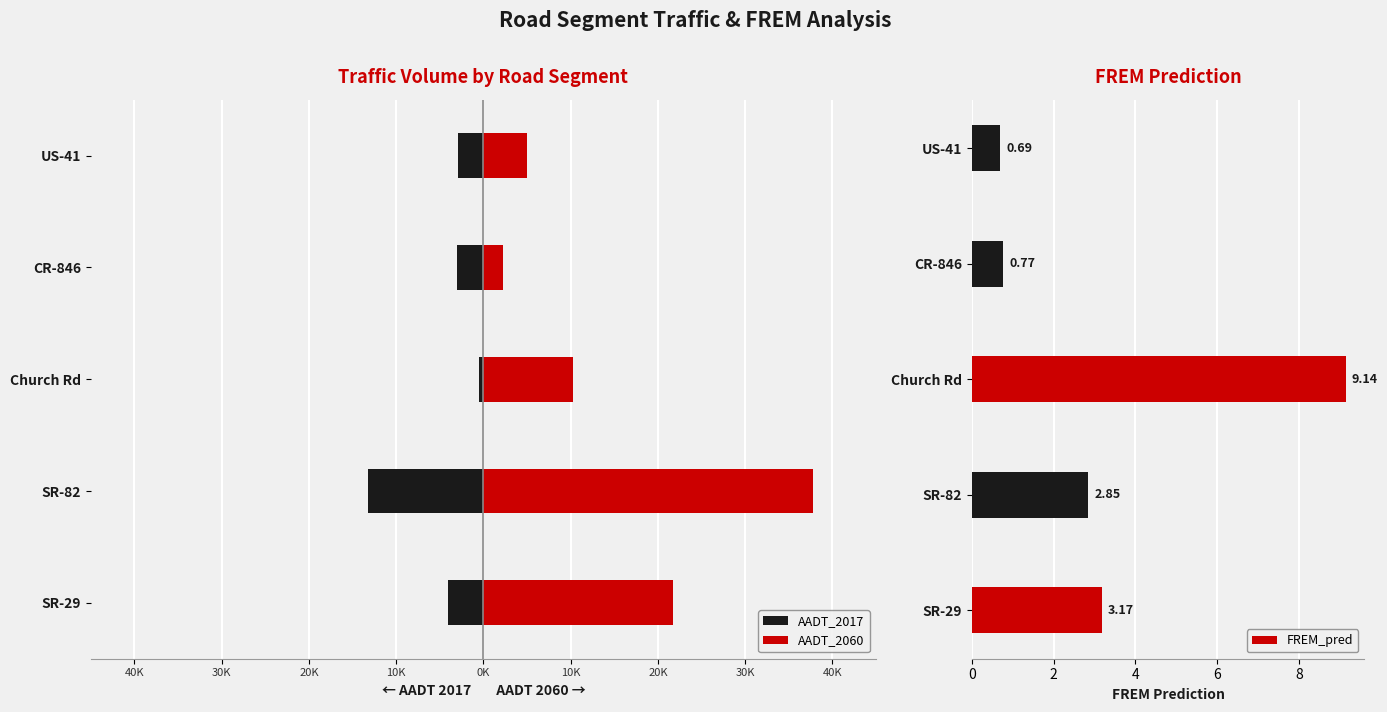

Which series has the widest spread of values?

AADT_2060